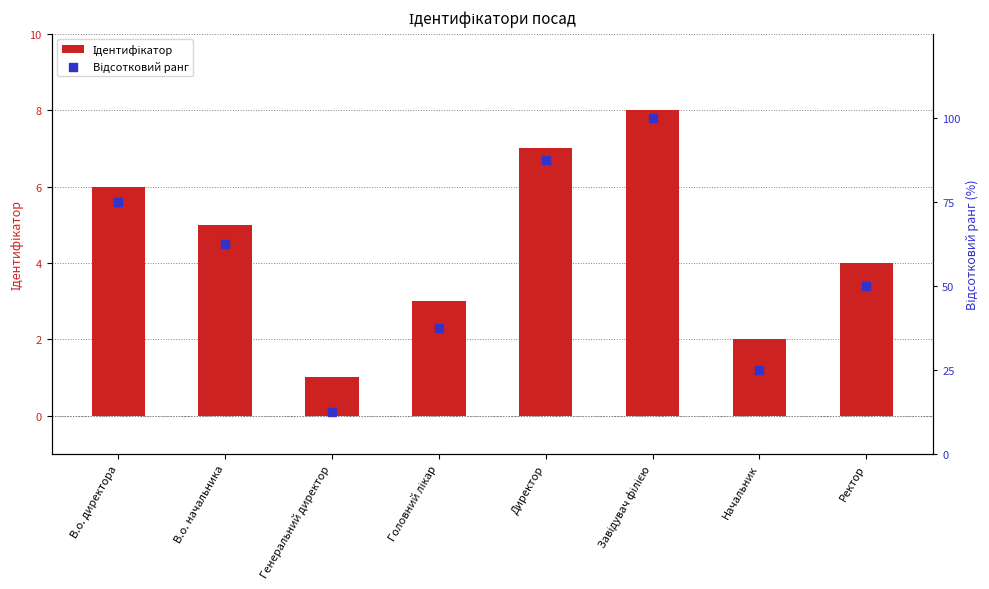

Which series reaches the maximum Y coordinate?

Відсотковий ранг